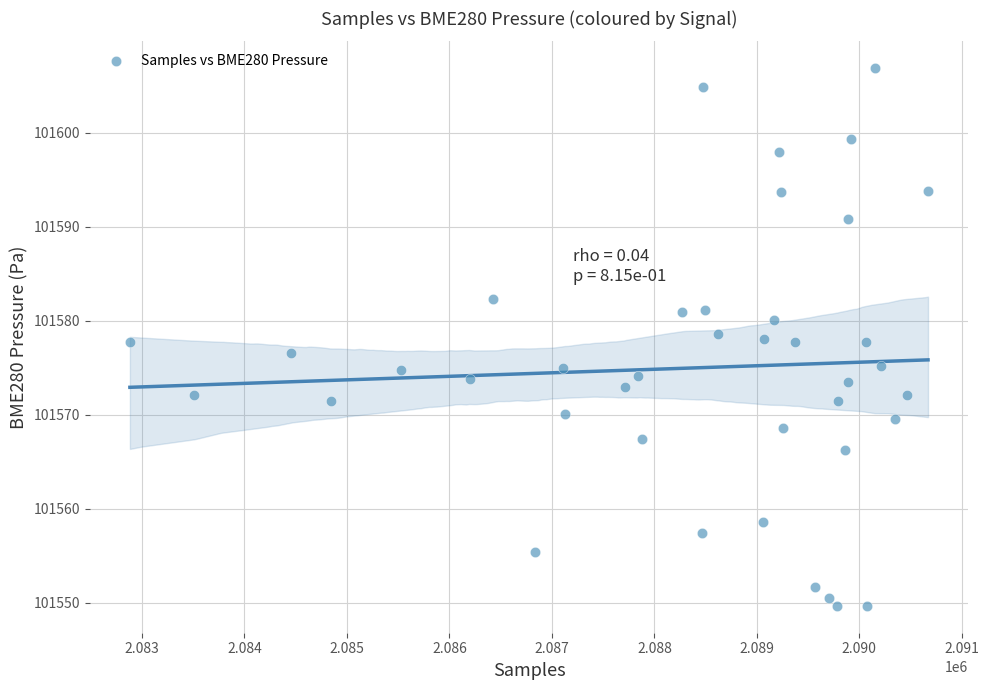

What is the range of Y values (max minus min)?

57.2